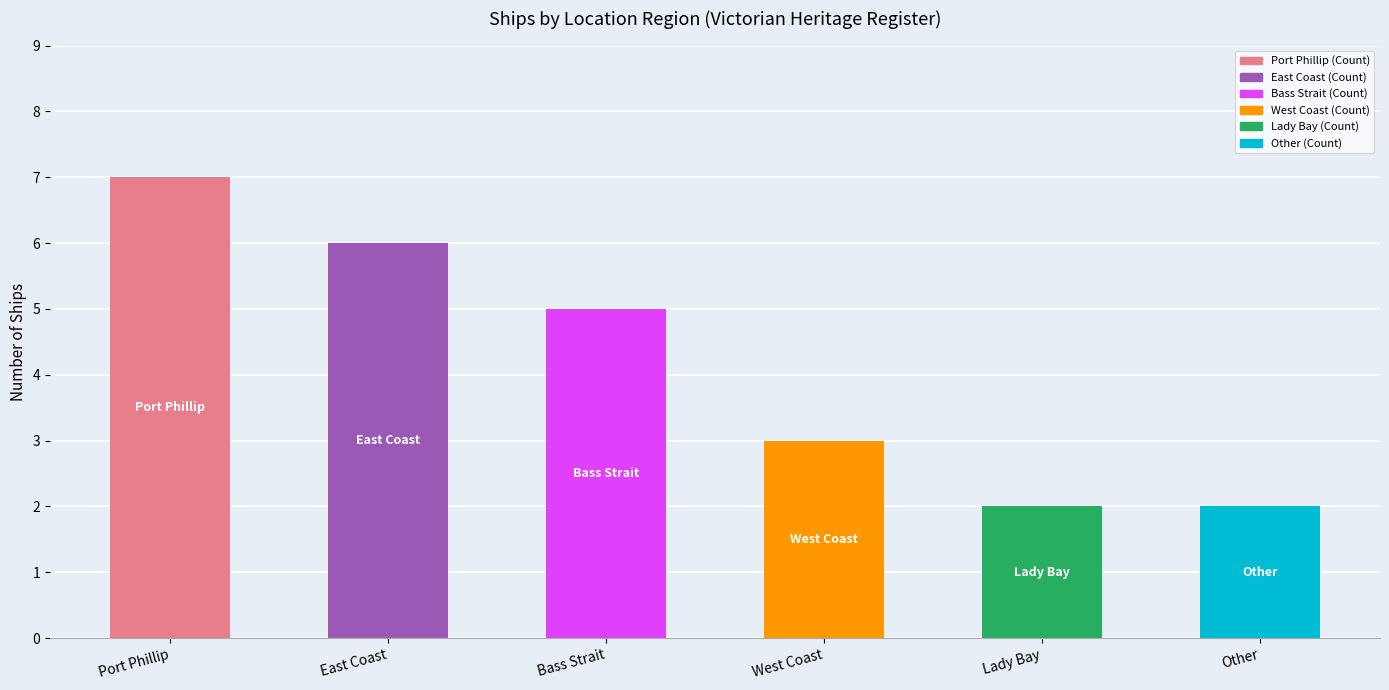

Rank the categories by value from highest to lowest.

Port Phillip, East Coast, Bass Strait, West Coast, Lady Bay, Other